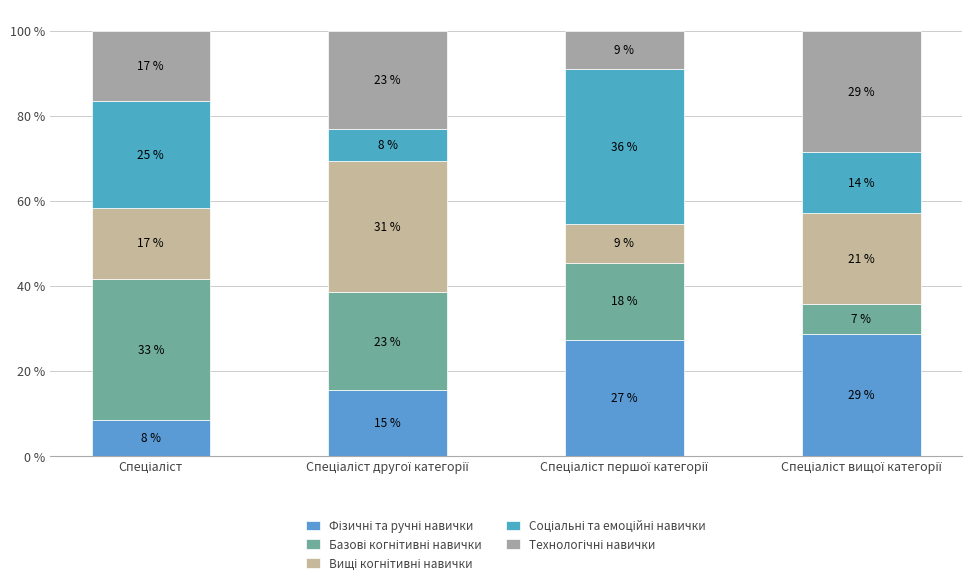

Rank the categories by Соціальні та емоційні навички value from lowest to highest.

Спеціаліст другої категорії, Спеціаліст вищої категорії, Спеціаліст, Спеціаліст першої категорії